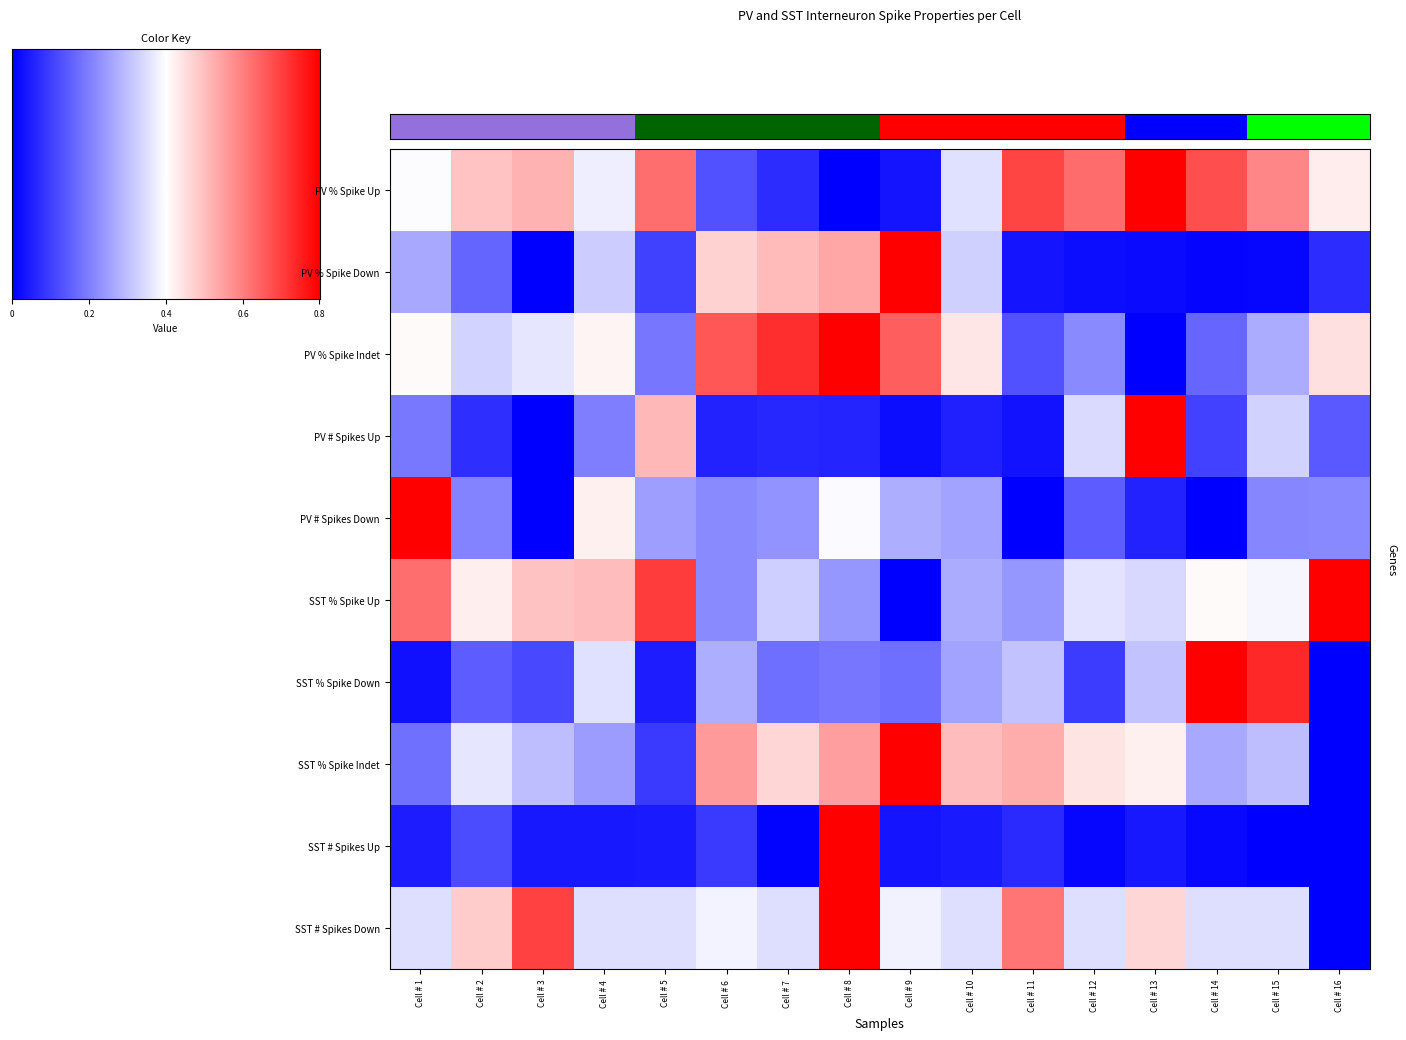

Which category has the lowest value across all series?

Cell # 8